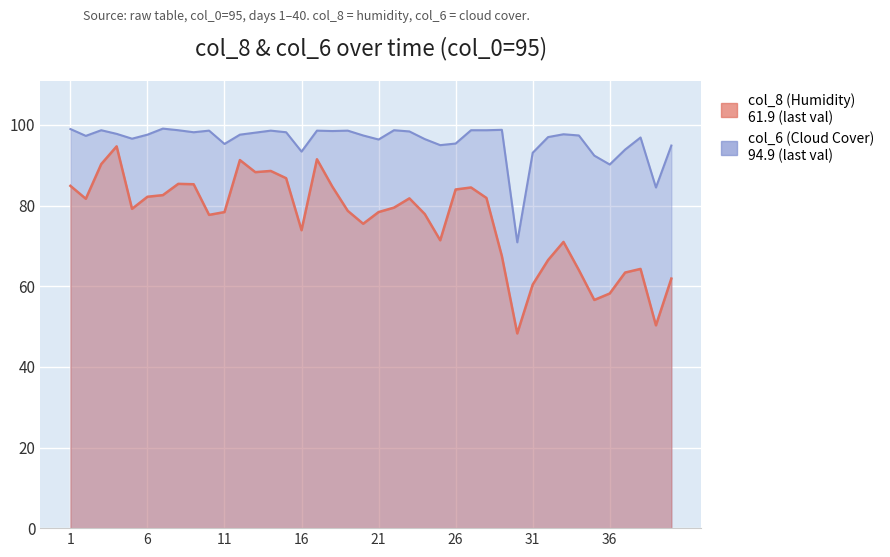

True or false: col_6 (Cloud Cover) and col_8 (Humidity) cross at least once.

False